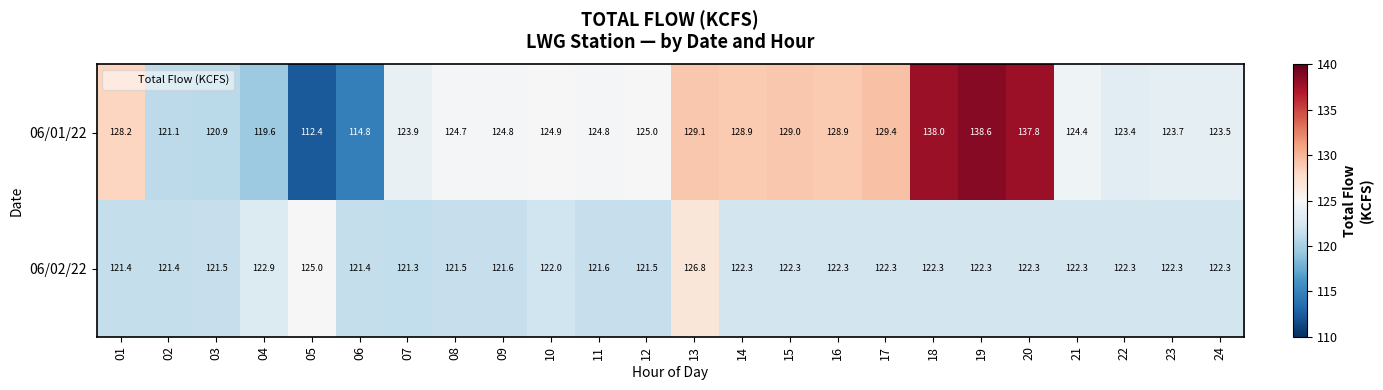

What is the difference between the highest and lowest values at 19?

16.3